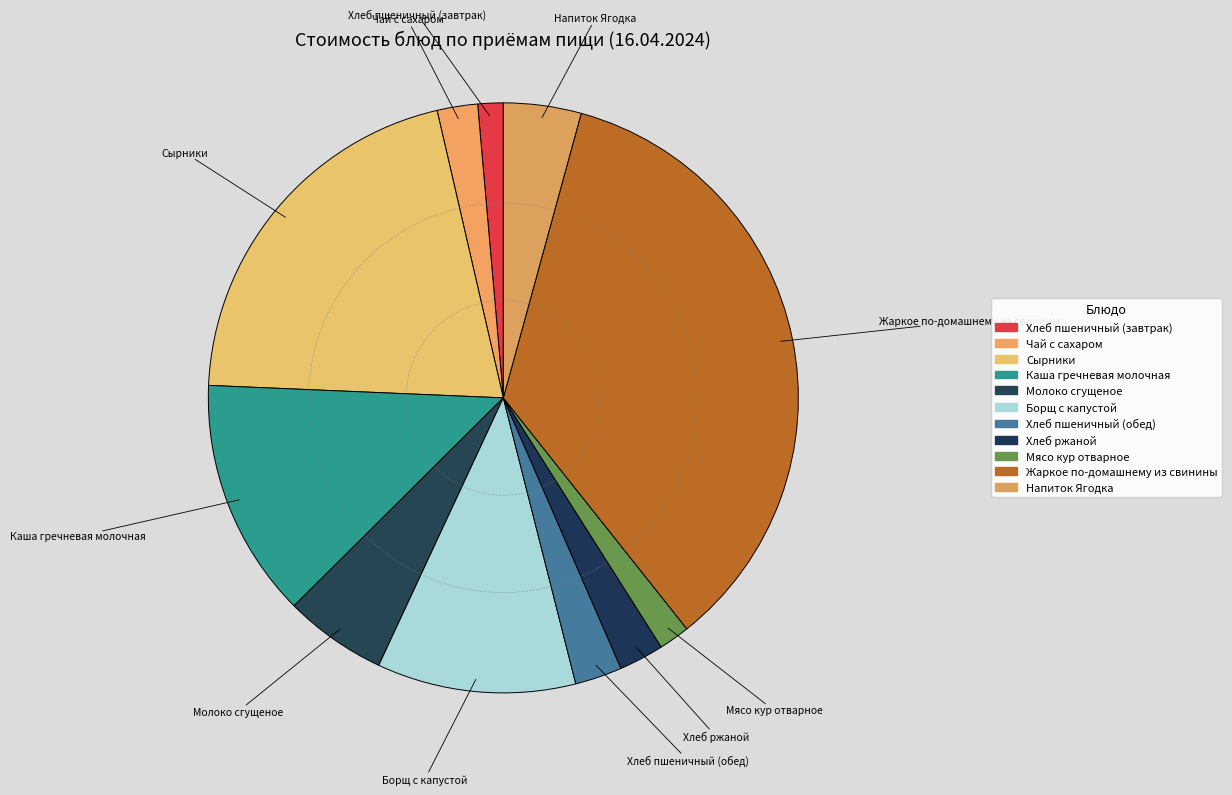

Count the number of slices in the pie.

11